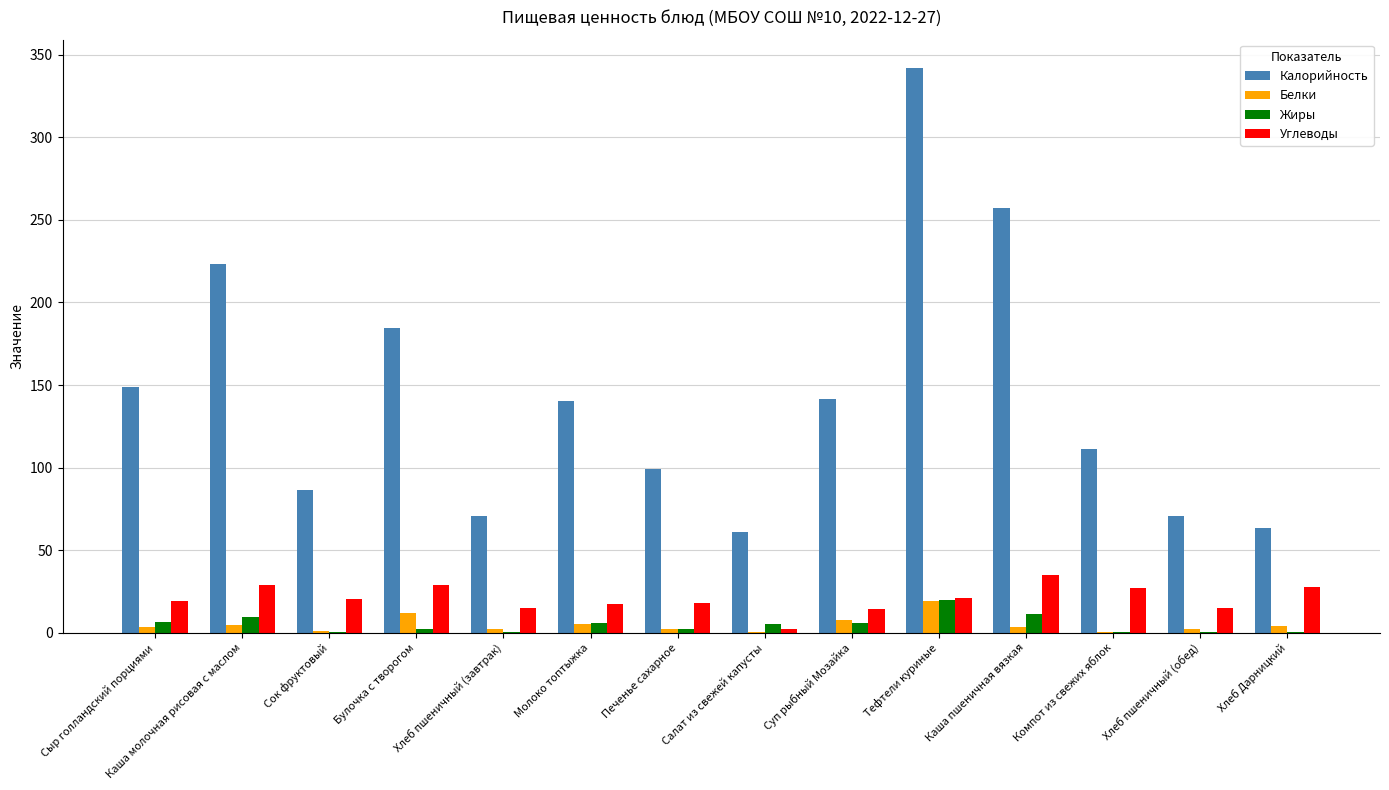

Does the chart contain stacked bars?

No